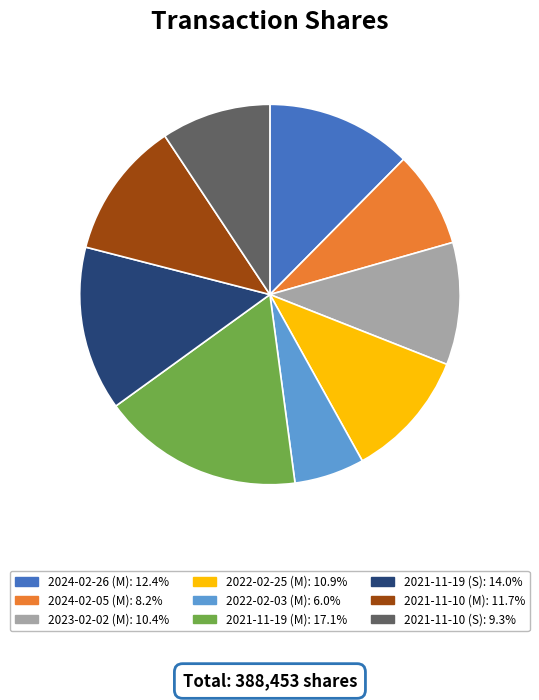

Is there any slice that represents more than half of the pie?

No